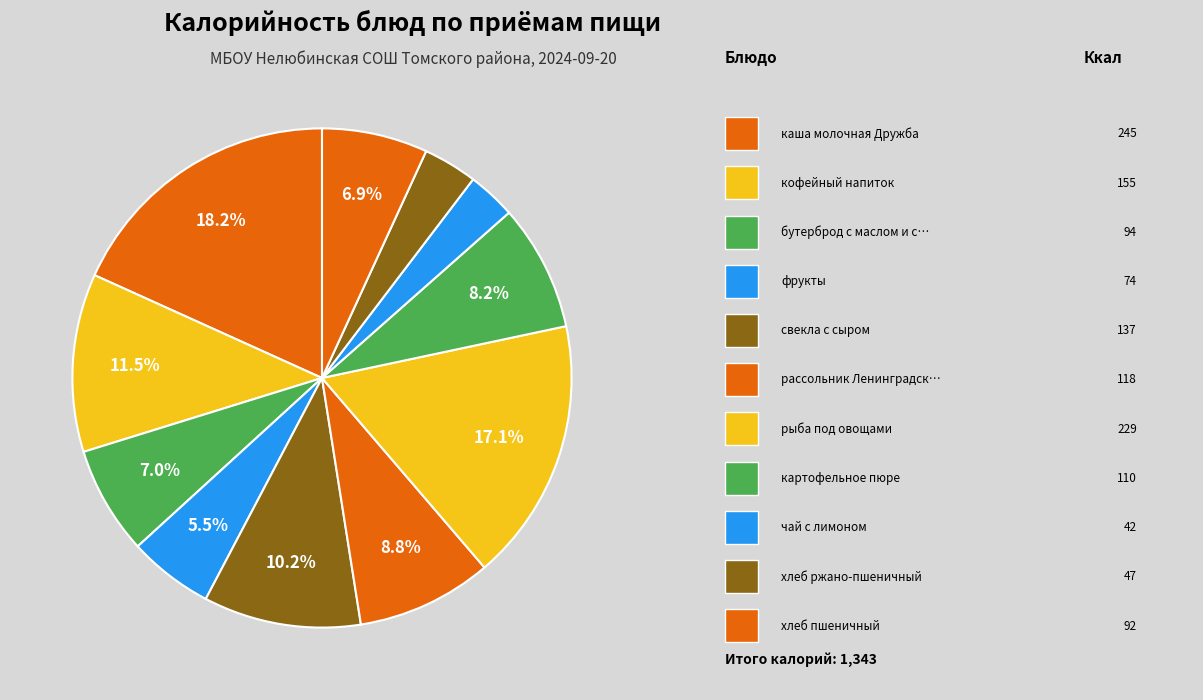

How many segments does this pie chart have?

11